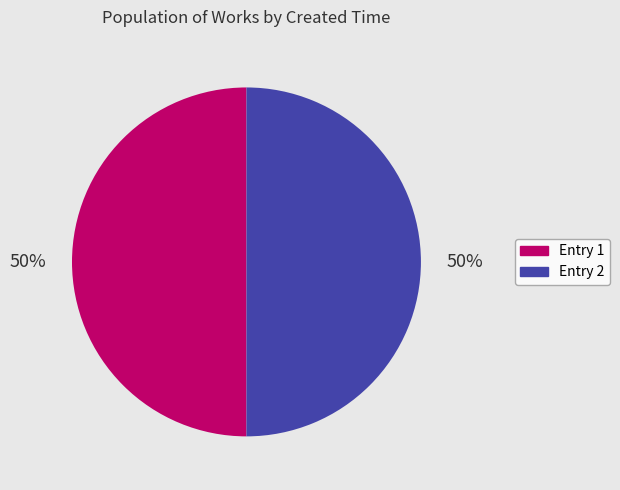

To the nearest percent, what is the average slice percentage?

50%